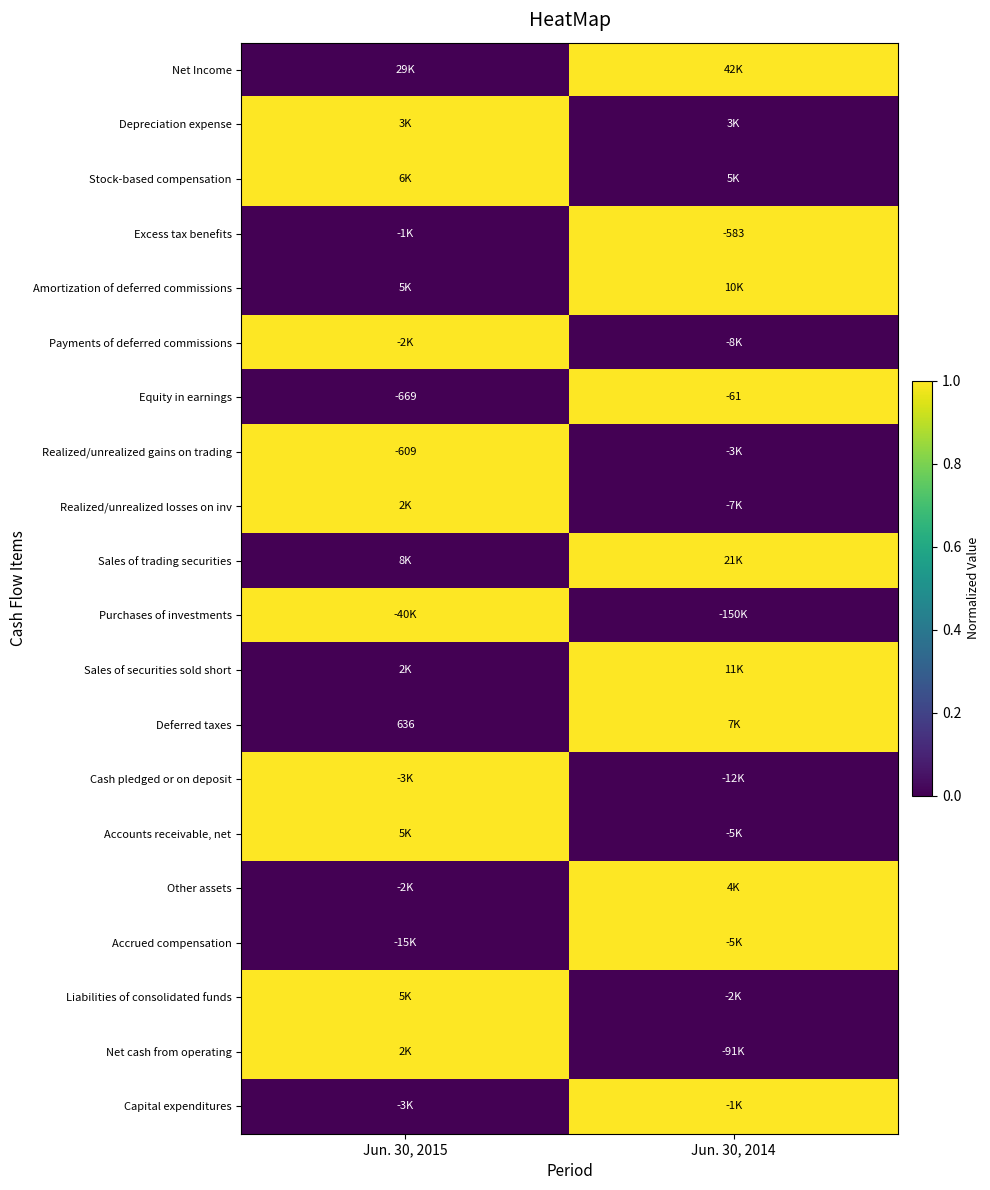

Between Jun. 30, 2015 and Jun. 30, 2014, which is larger?

Jun. 30, 2014